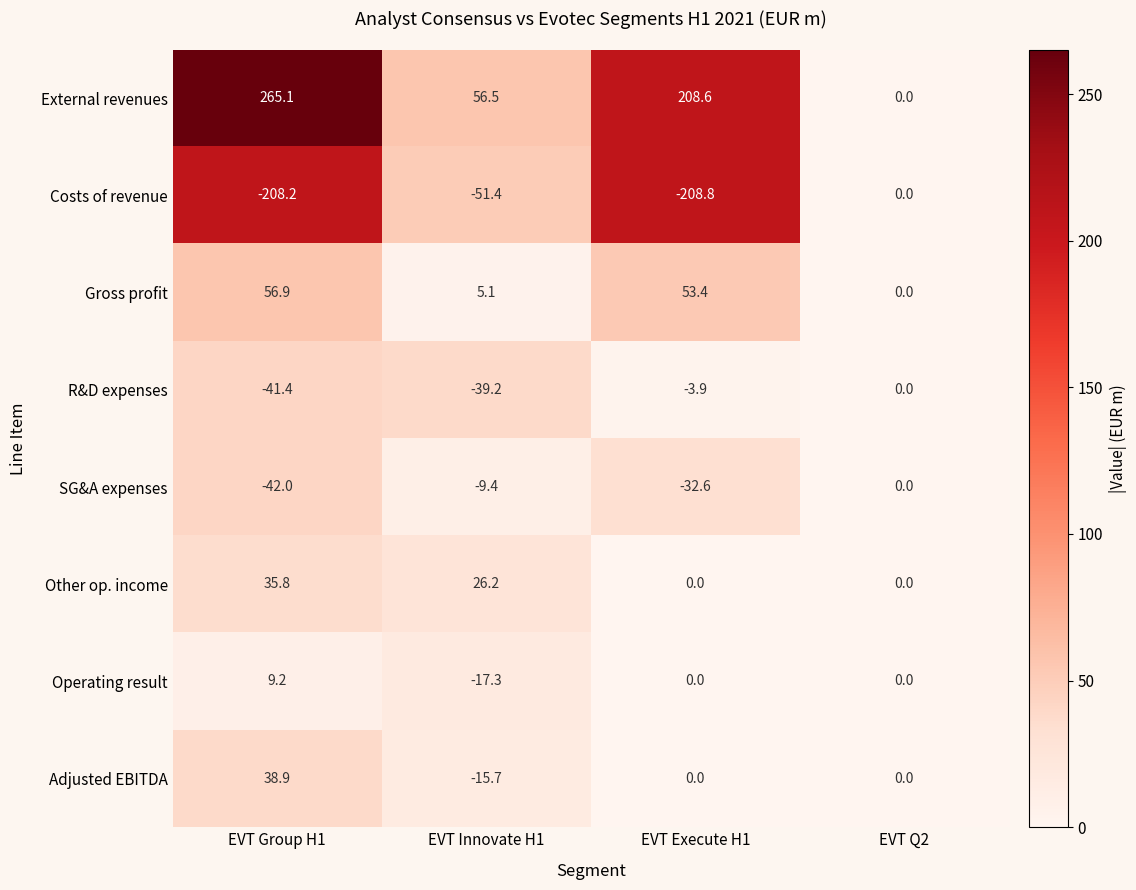

Which series has the widest spread of values?

External revenues